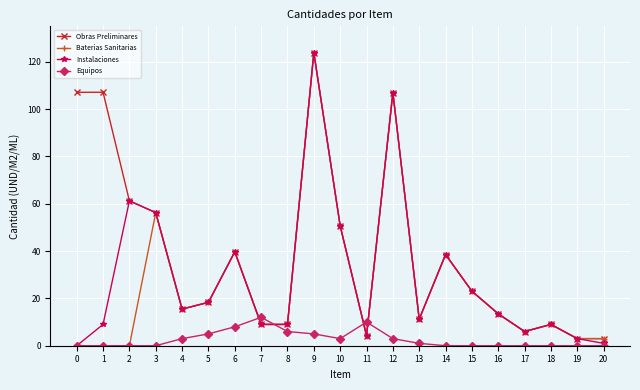

What is the difference between the highest and lowest values at 12?

104.0